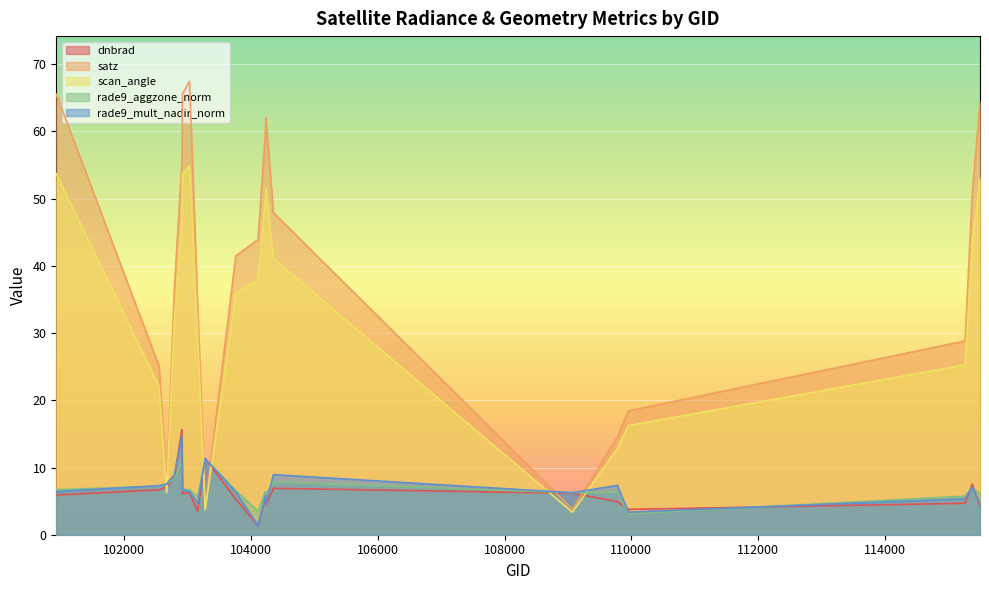

The value of rade9_aggzone_norm at 104236 is 6.0. True or false?

True